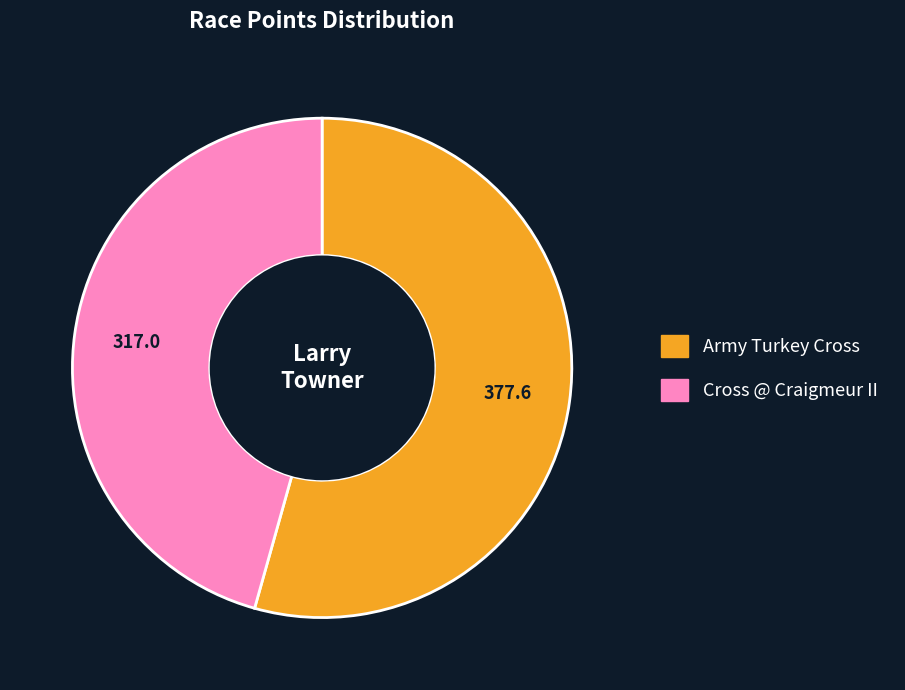

The Cross @ Craigmeur II slice represents 54% of the pie. True or false?

False